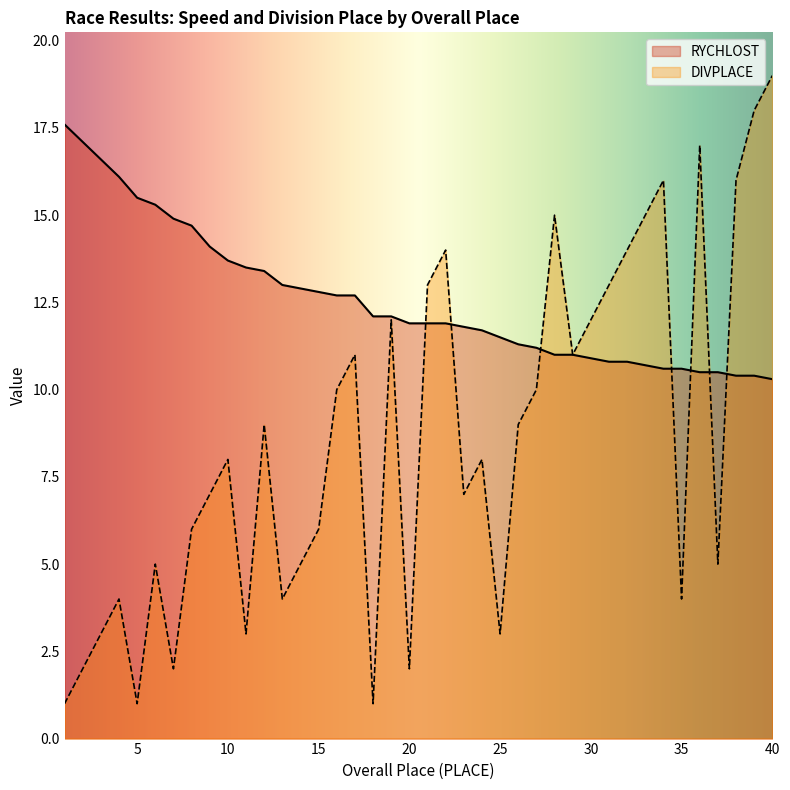

At which category is the sum across all series the highest?

40